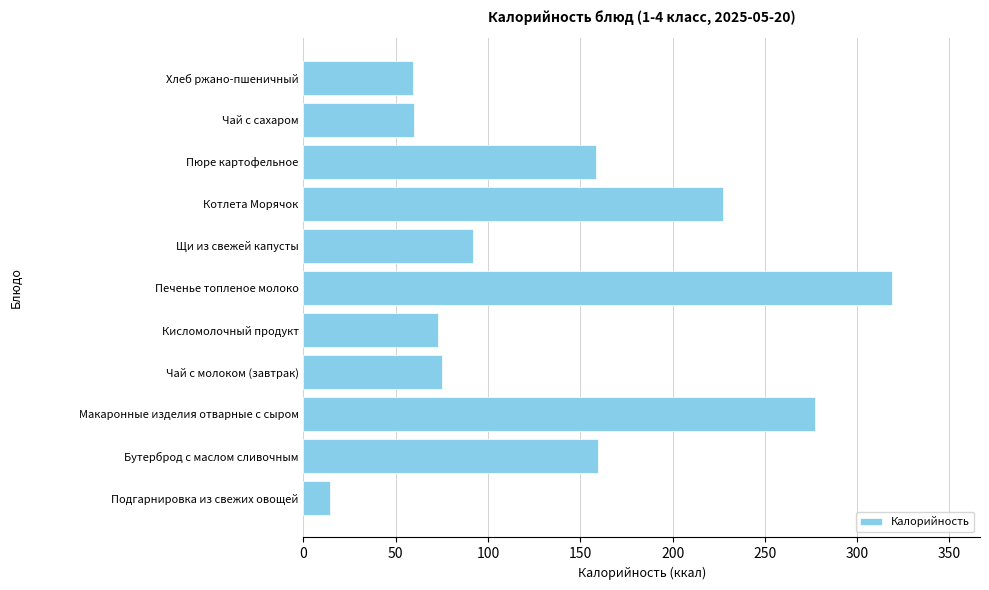

Is it true that the value at Щи из свежей капусты is 91.9?

True